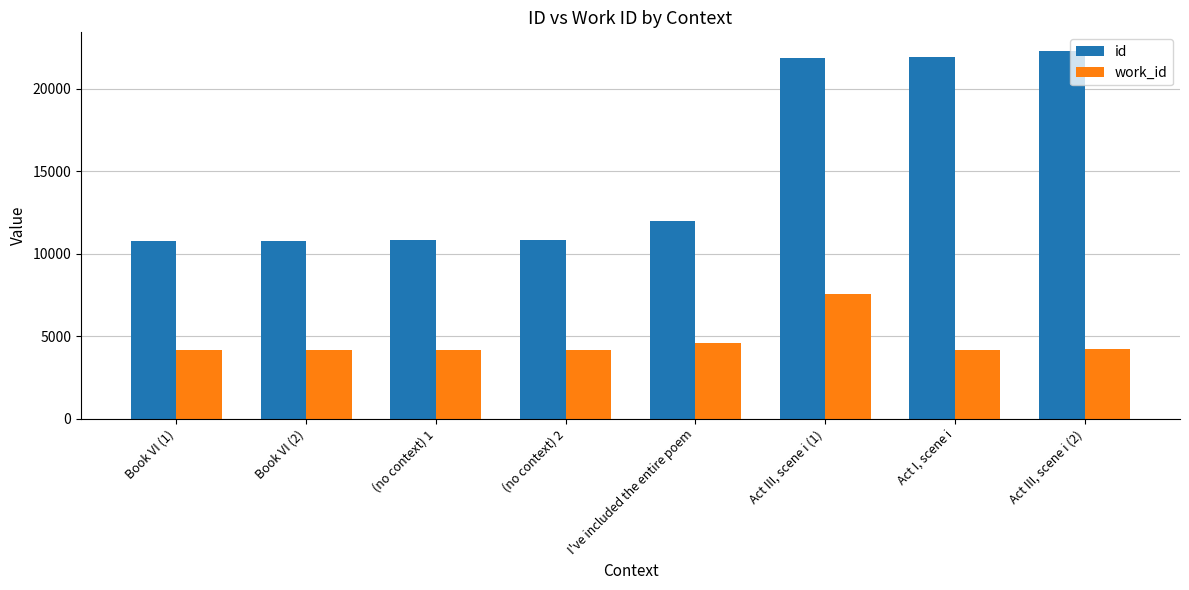

How many bars are there in total?

16